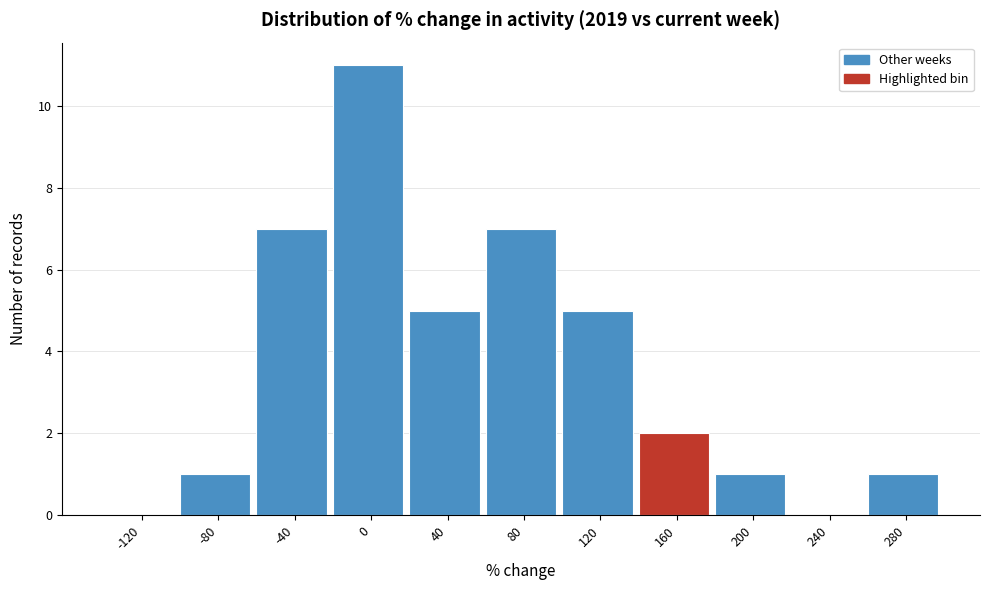

Reading left to right, what are all the values shown in this chart?

-120=0	-80=1	-40=7	0=11	40=5	80=7	120=5	160=2	200=1	240=0	280=1